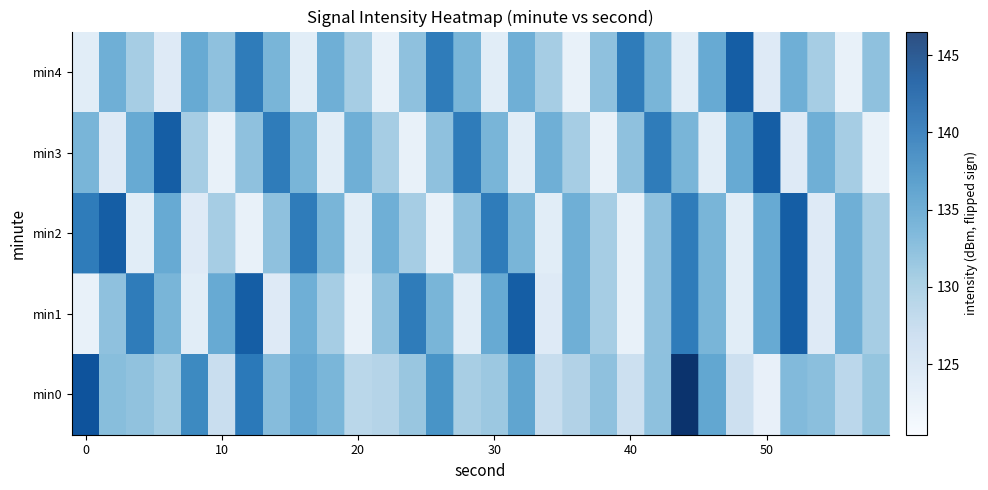

Count the number of categories in the chart.

30